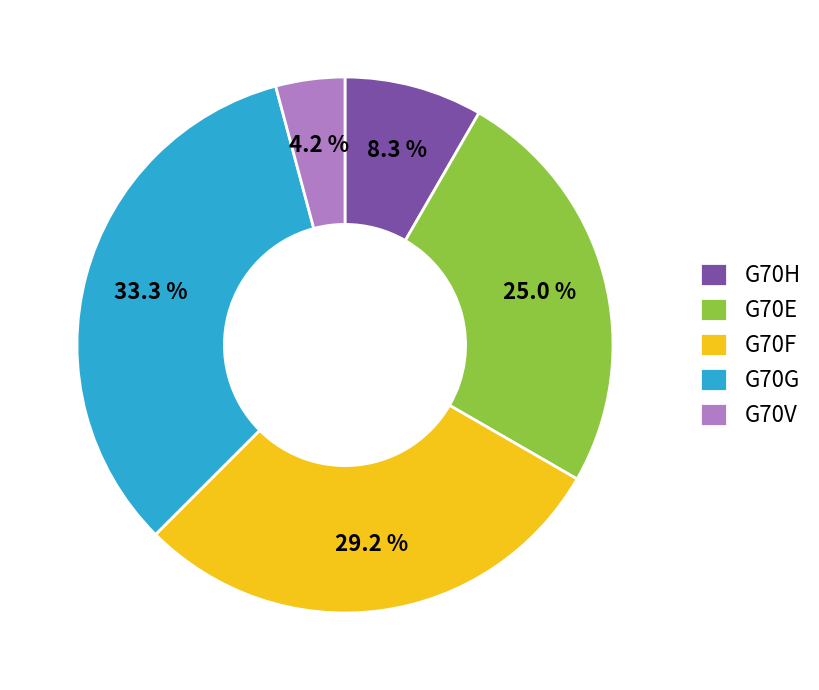

To the nearest percent, what is the average slice percentage?

20%